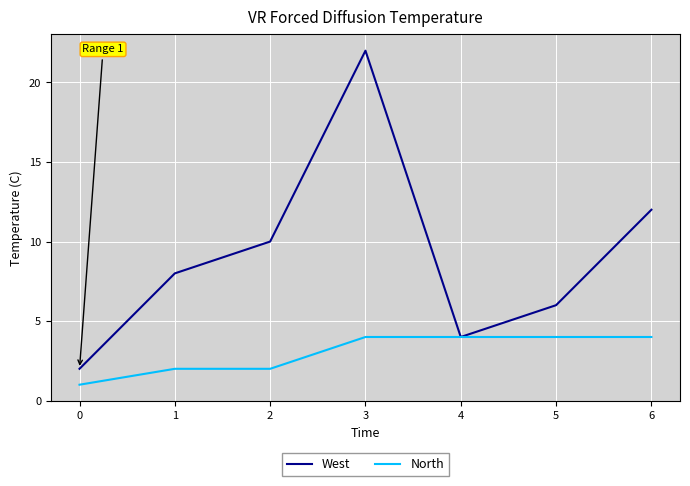

At which label is West closest to 12?

6